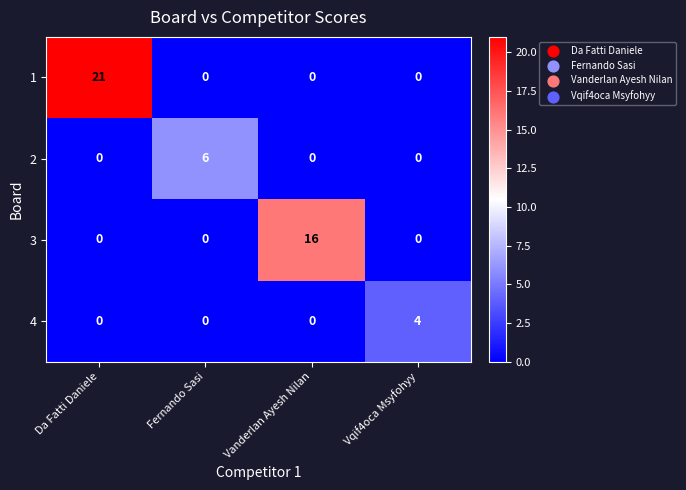

Reading right to left, extract all data points from this chart.

1: 0	0	0	21
2: 0	0	6	0
3: 0	16	0	0
4: 4	0	0	0